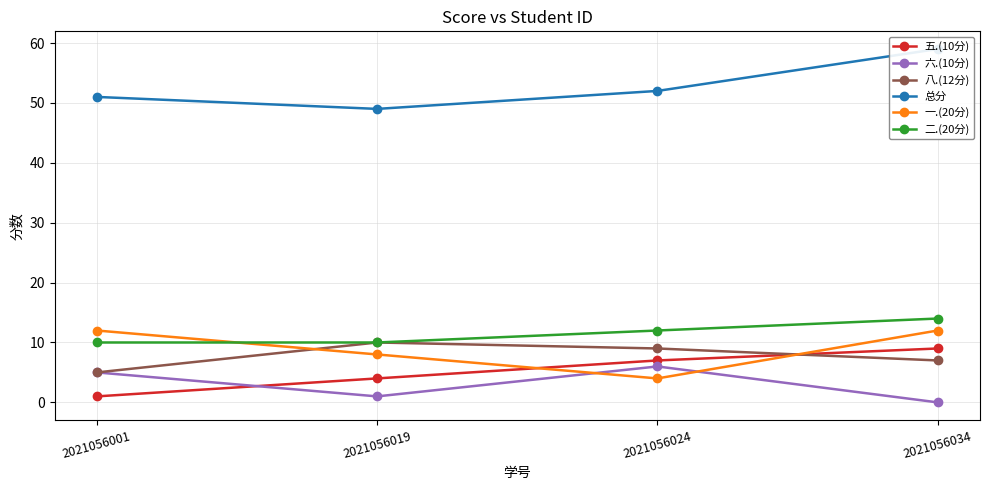

Which has a higher value, 2021056034 or 2021056001?

2021056034